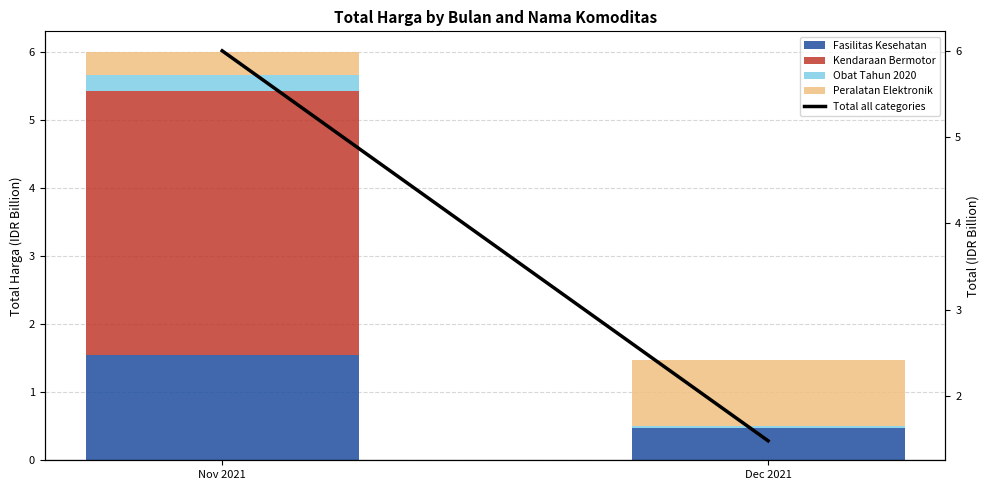

What is the sum of the Fasilitas Kesehatan values at Nov 2021 and Dec 2021?

2.0